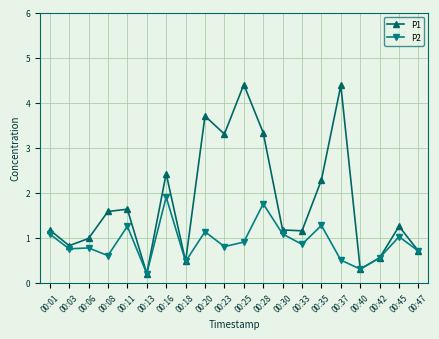

What are all the series names shown in the legend?

P1, P2